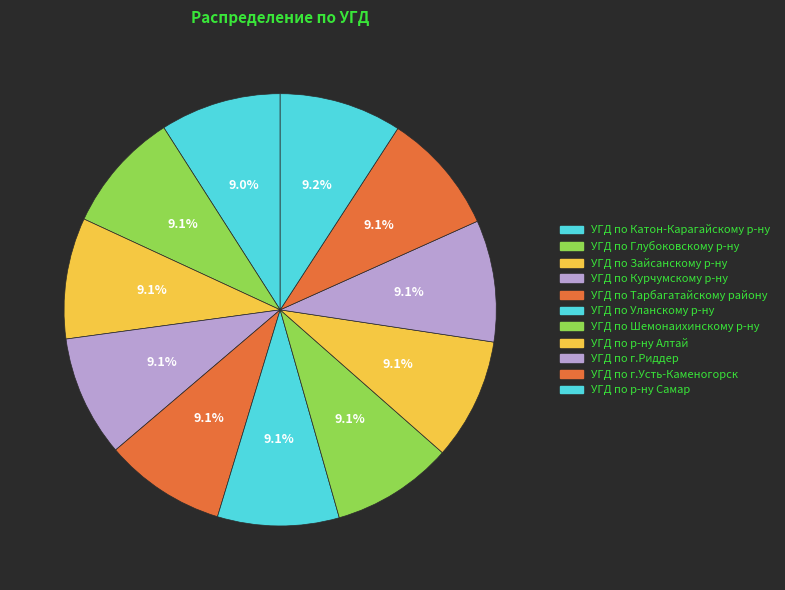

How many segments does this pie chart have?

11